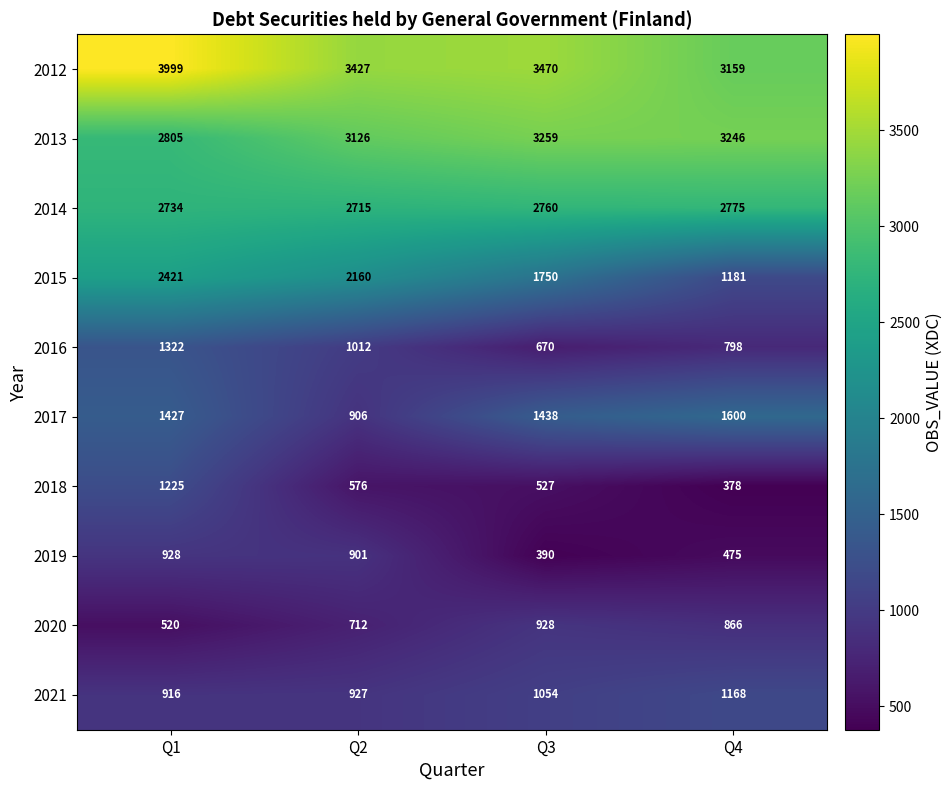

At which label does 2020 reach its minimum?

Q1